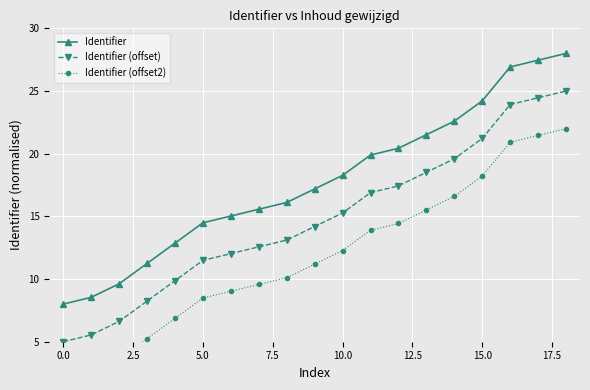

True or false: Identifier has a value of 32.2 at 12.

False